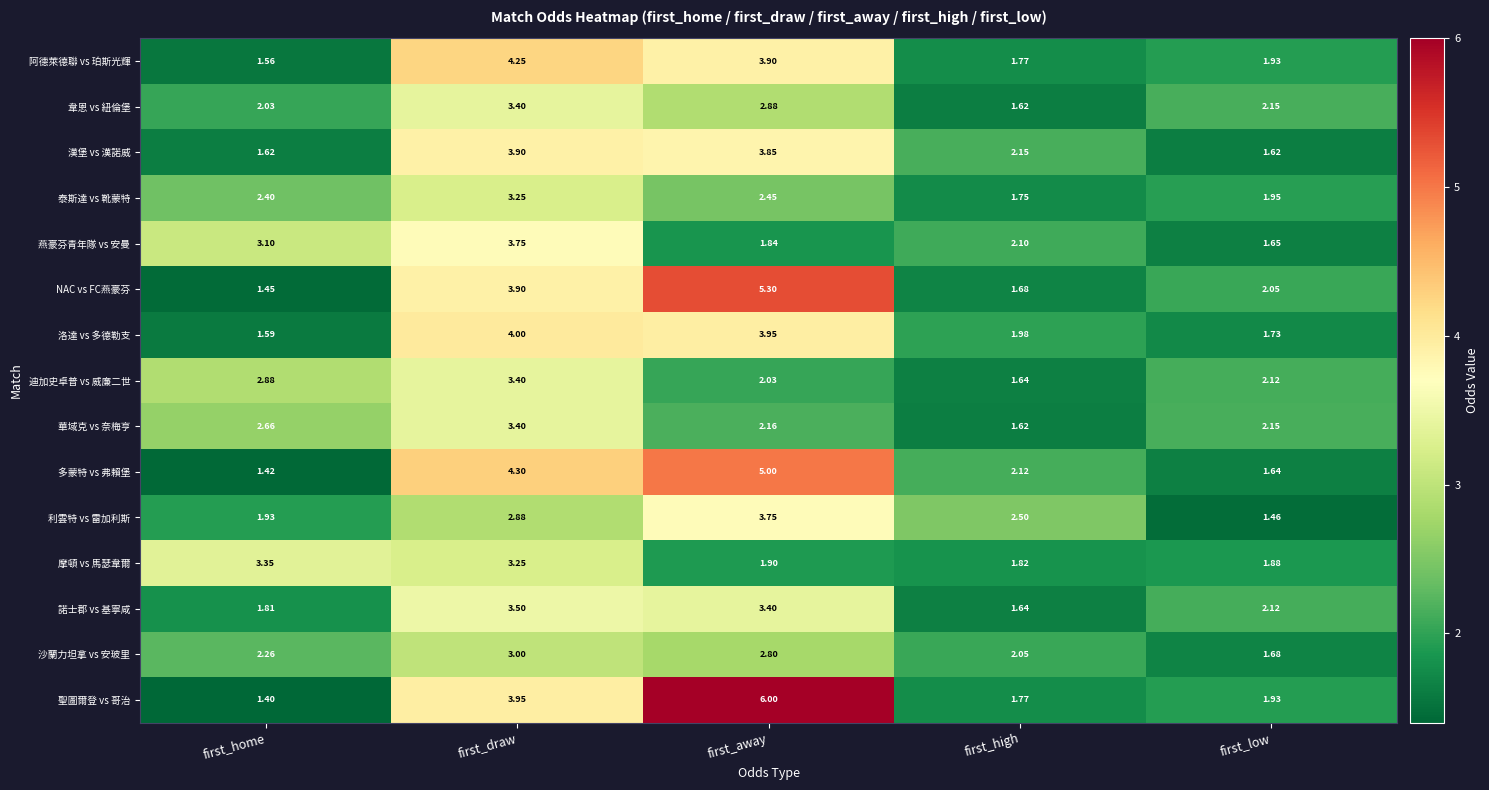

Where does the 多蒙特 vs 弗賴堡 series first go above 2?

first_draw